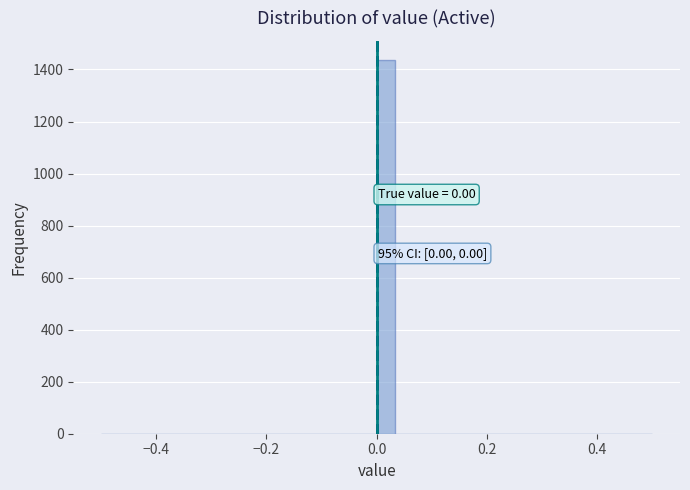

Around what value on the x-axis is the tallest bar? Give the approximate position of its centre, as read against the axis.

0.02